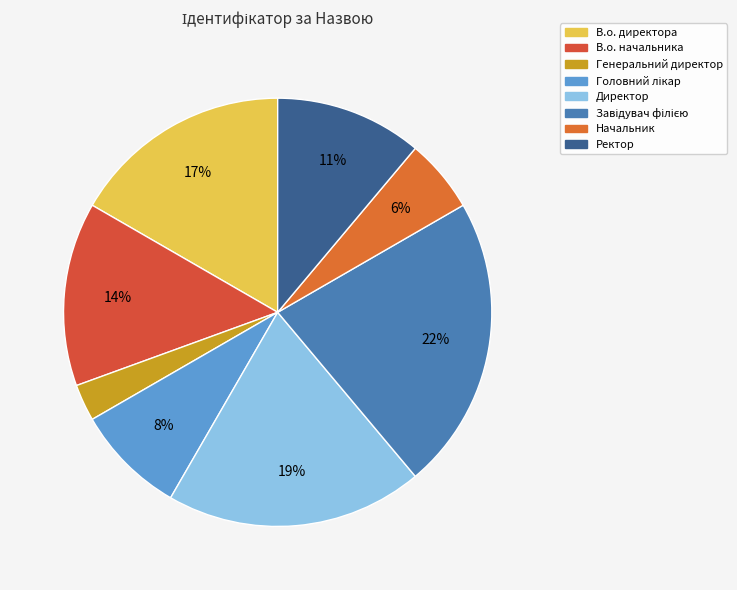

Rank the categories by value from highest to lowest.

Завідувач філією, Директор, В.о. директора, В.о. начальника, Ректор, Головний лікар, Начальник, Генеральний директор